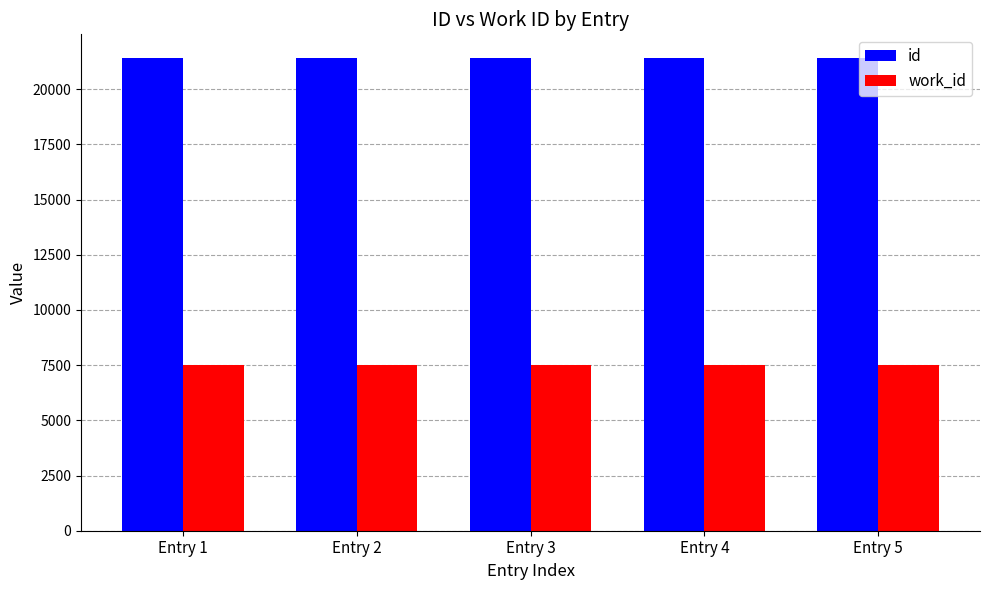

At Entry 2, list the series in order from largest to smallest.

id, work_id